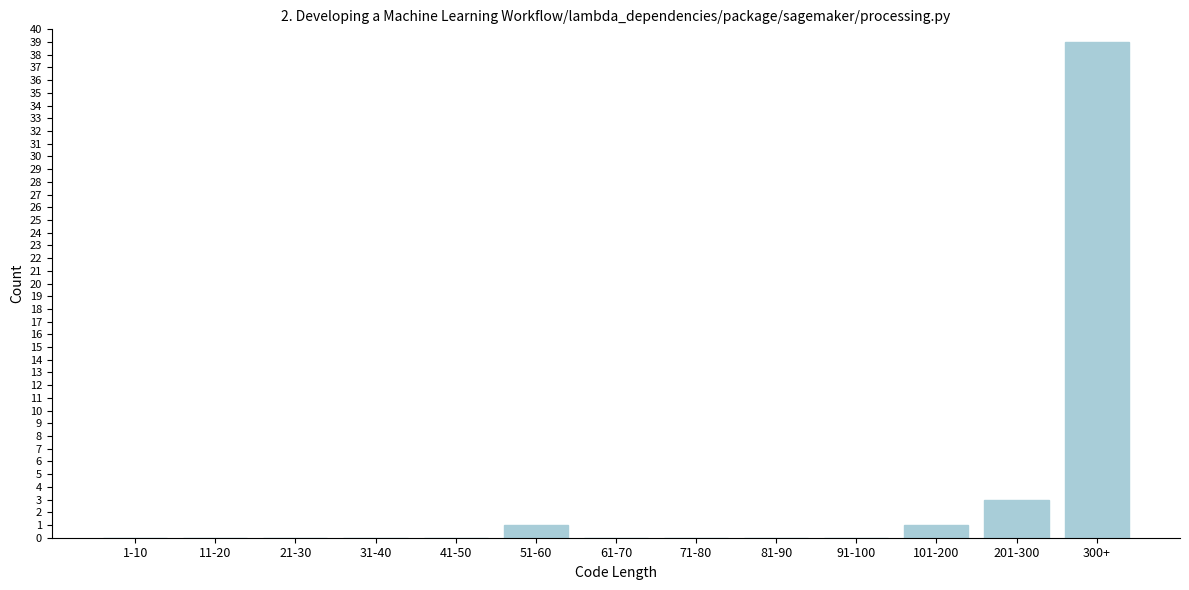

Reading left to right, what are all the values shown in this chart?

1-10=0	11-20=0	21-30=0	31-40=0	41-50=0	51-60=1	61-70=0	71-80=0	81-90=0	91-100=0	101-200=1	201-300=3	300+=39